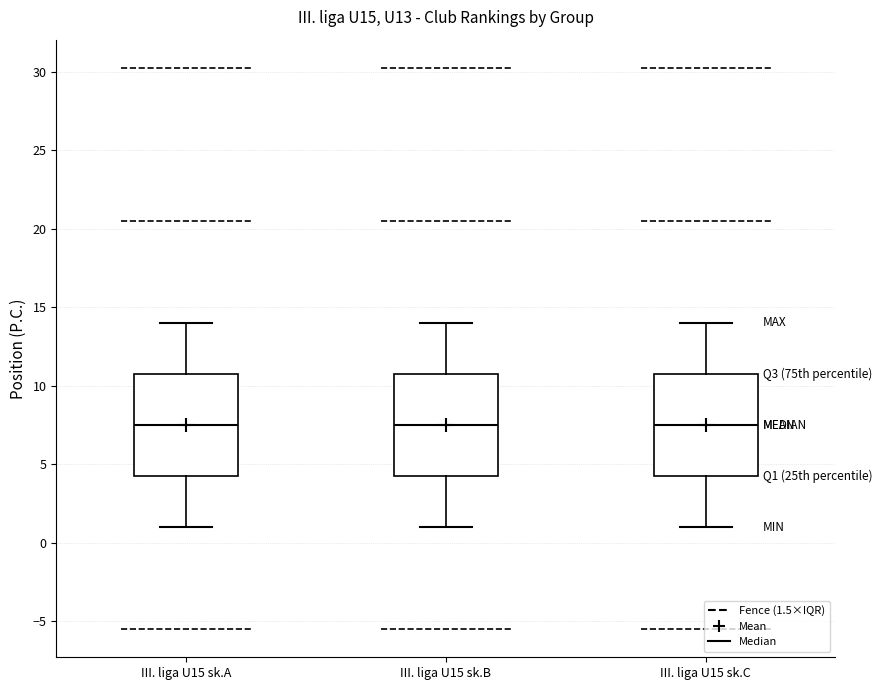

Where is the lower edge of the box for III. liga U15 sk.B on the y-axis? The values are not printed on the chart, so give them approximately, as read against the axis.

4.5